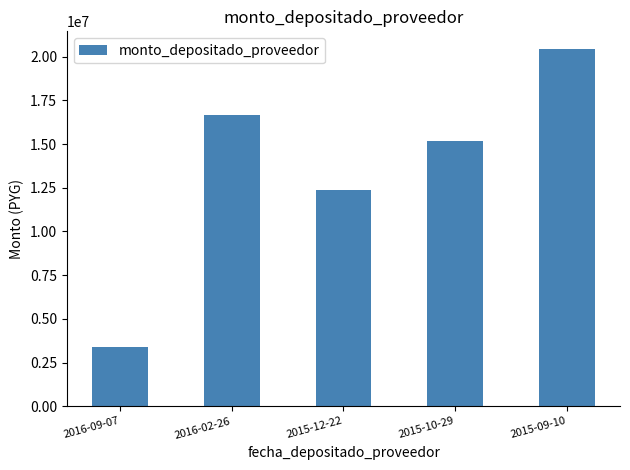

Rank the categories by value from lowest to highest.

2016-09-07, 2015-12-22, 2015-10-29, 2016-02-26, 2015-09-10